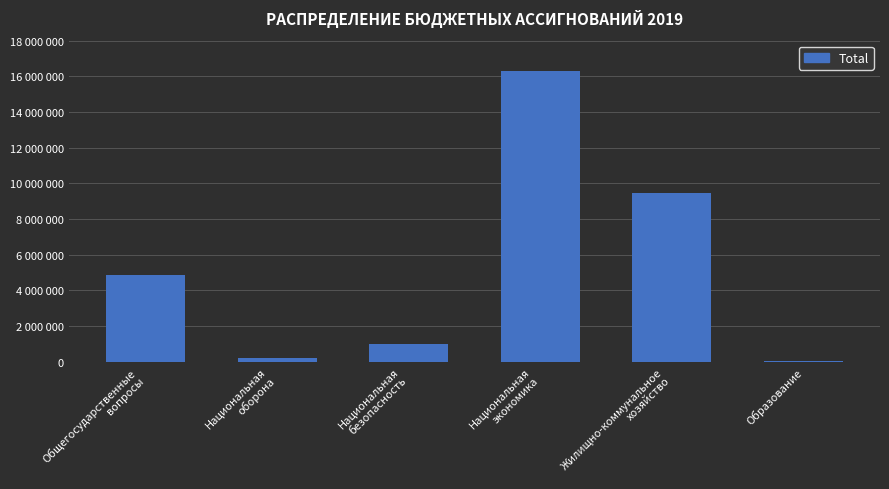

True or false: the data shows 578330 at Национальная
безопасность.

False